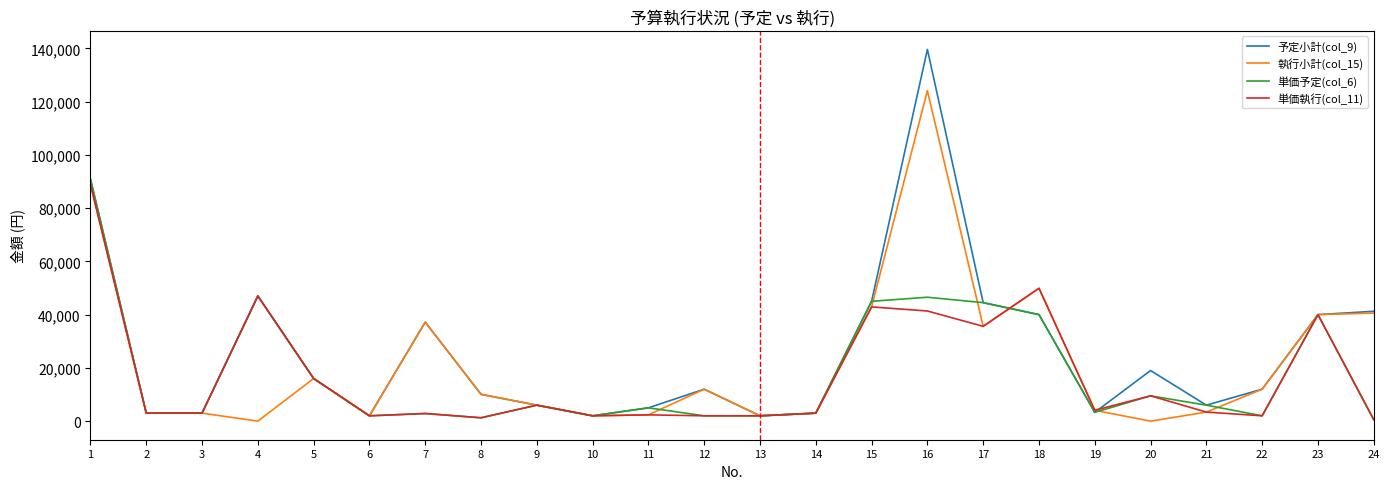

Which series has the widest spread of values?

予定小計(col_9)